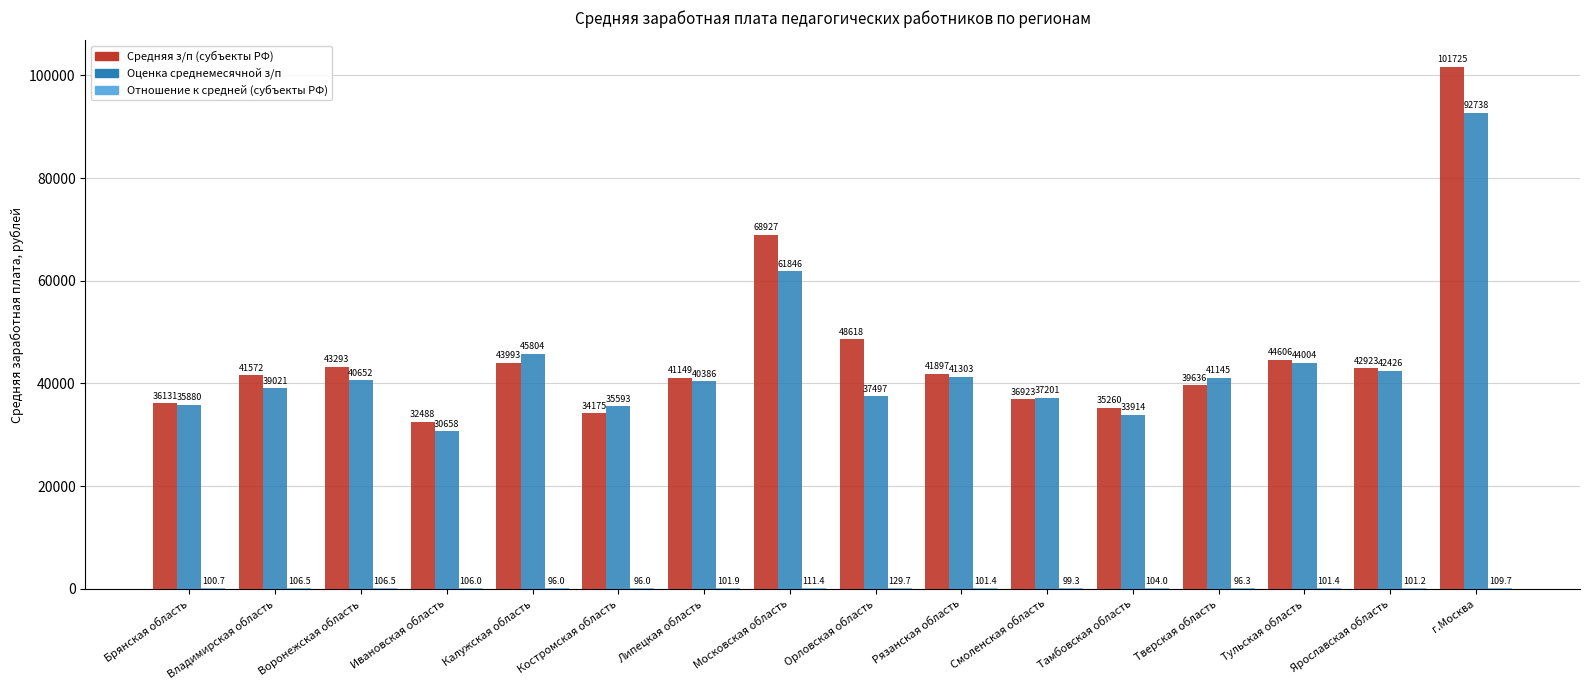

Is the value of Оценка среднемесячной з/п at г.Москва greater than the value of Средняя з/п (субъекты РФ) at Тульская область?

Yes